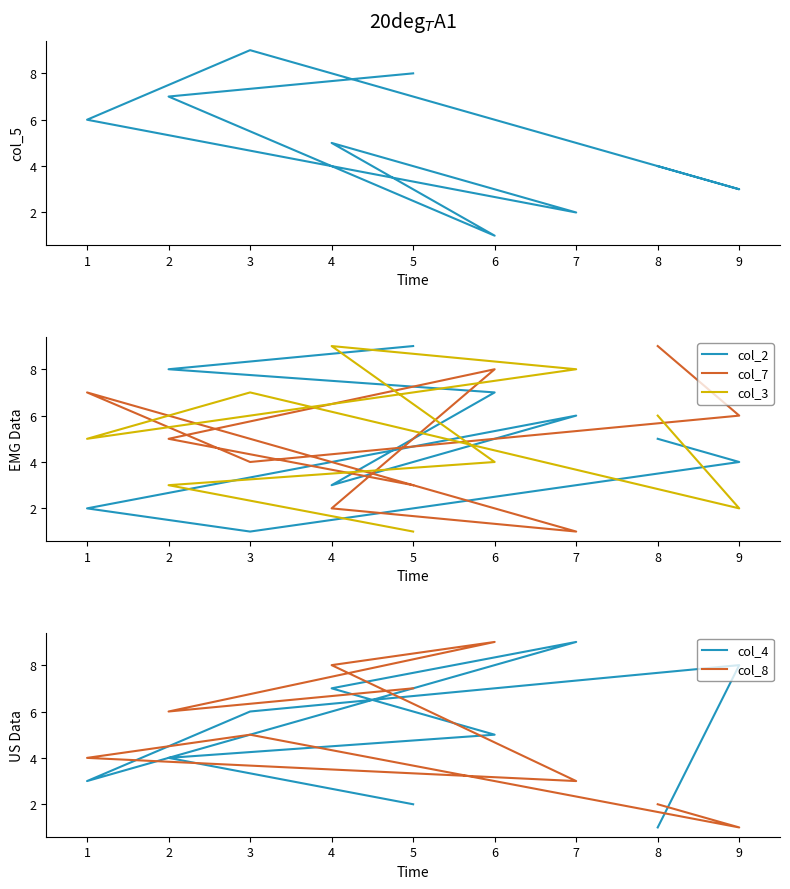

What is the smallest value displayed?

1